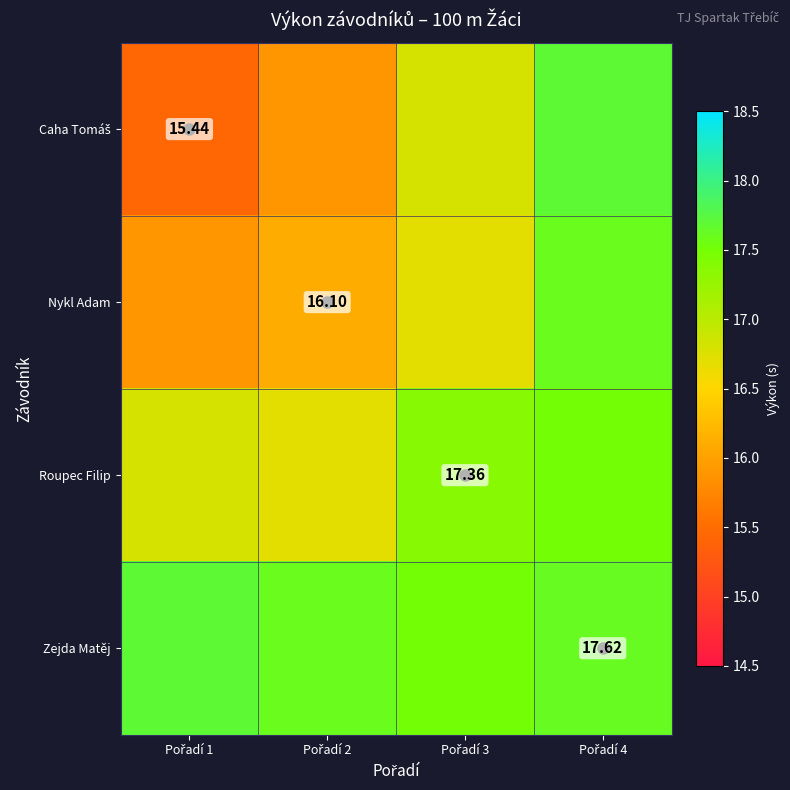

What is the difference between the maximum and second lowest values in the Roupec Filip series?

0.7